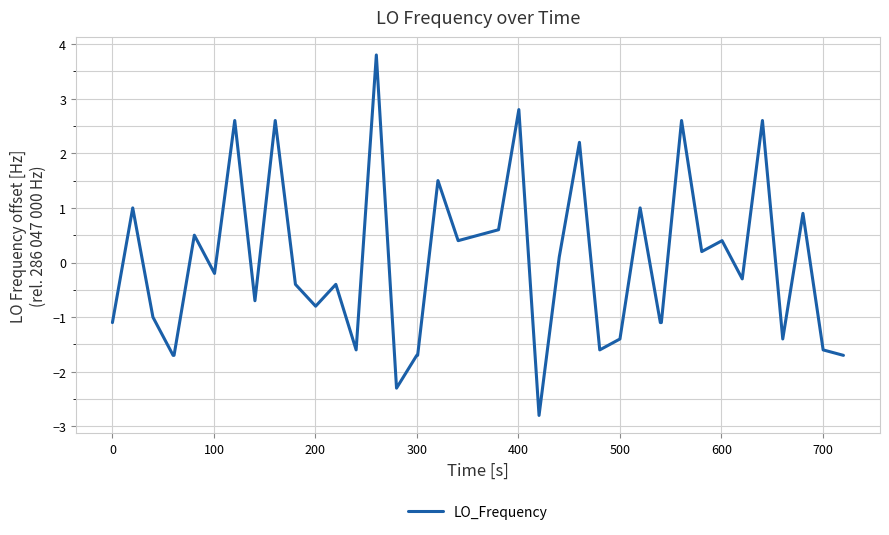

What is the difference between the maximum and minimum values?

6.6